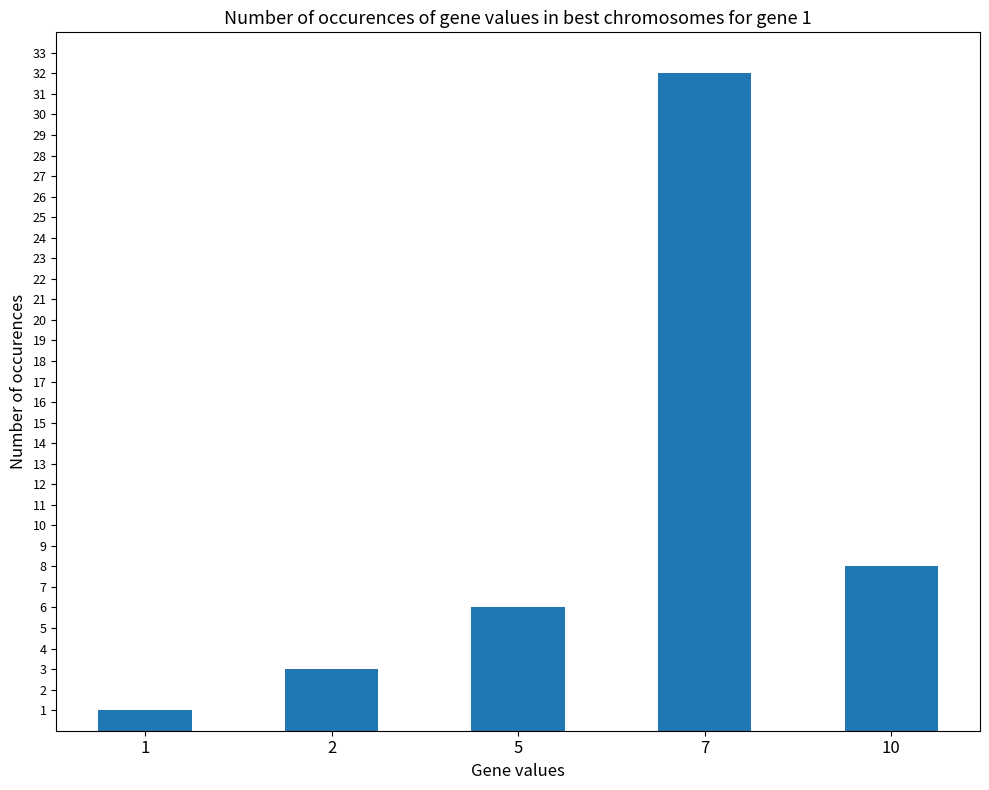

The value at 10 is 13. True or false?

False